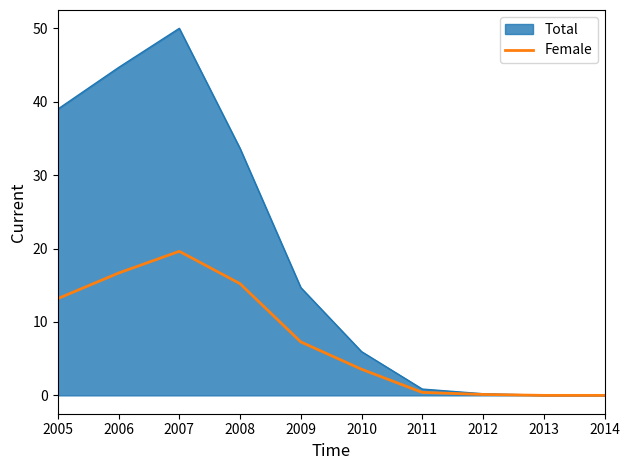

Which label corresponds to the largest value in the chart?

2007